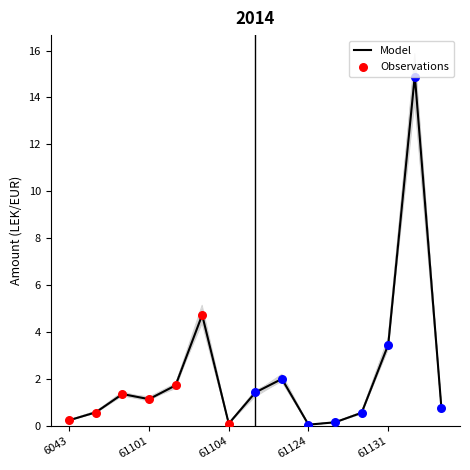

The Model series shows 0.3 at 6043. True or false?

True